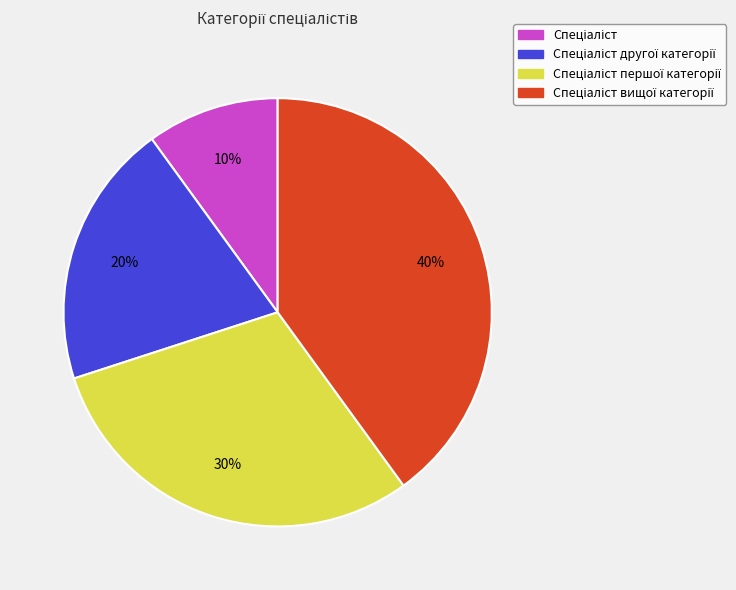

Is there a majority slice in this chart?

No